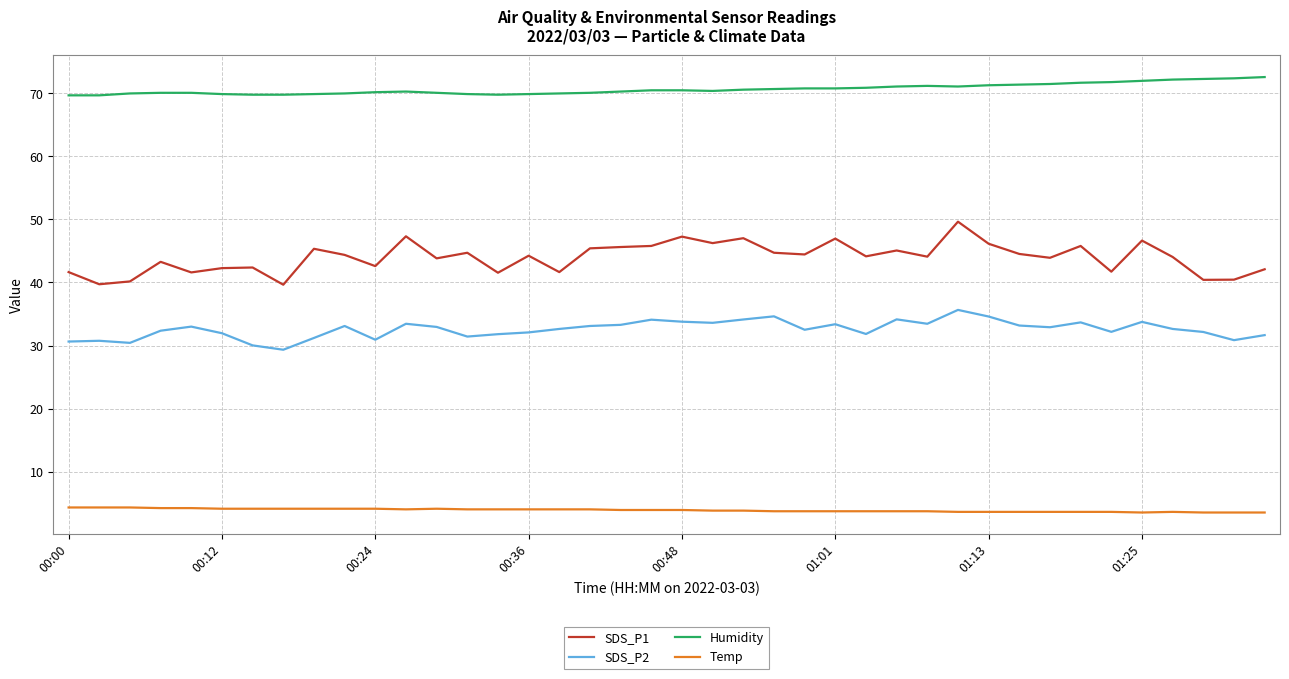

True or false: SDS_P1 and Humidity cross at least once.

False